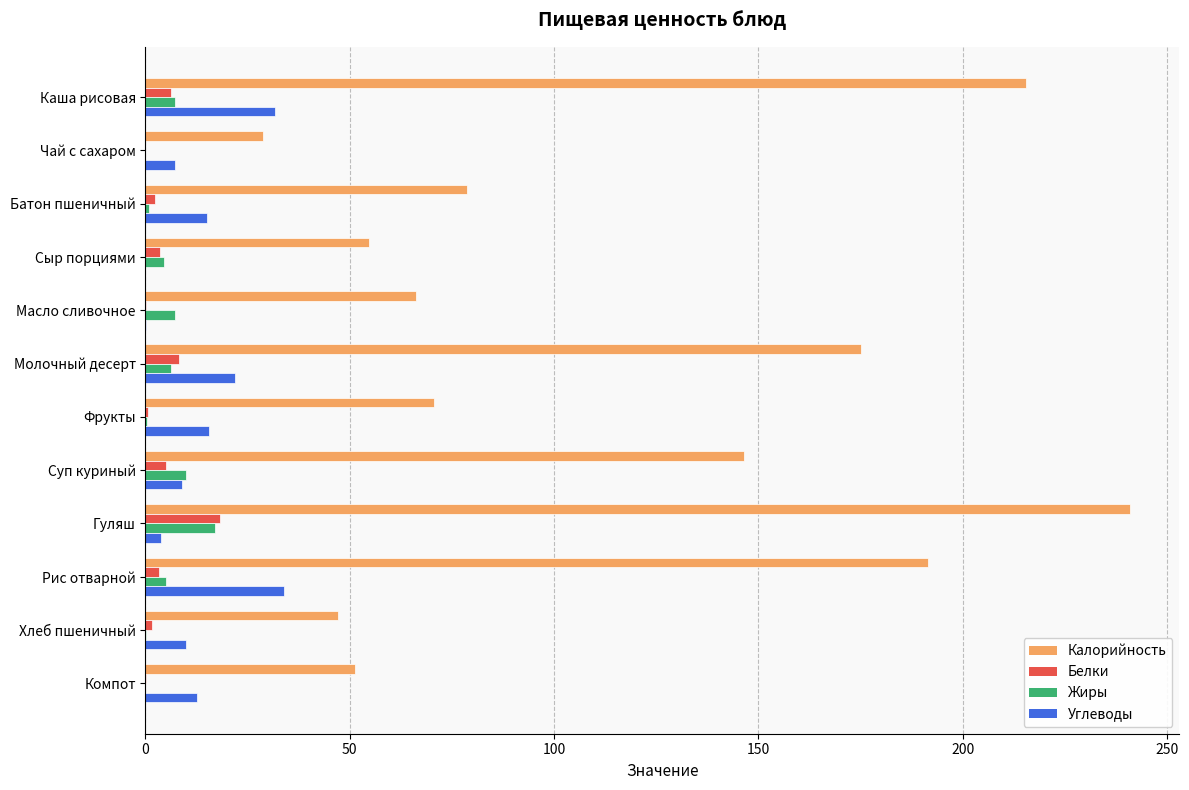

Is it true that Углеводы equals 0.0 at Сыр порциями?

True